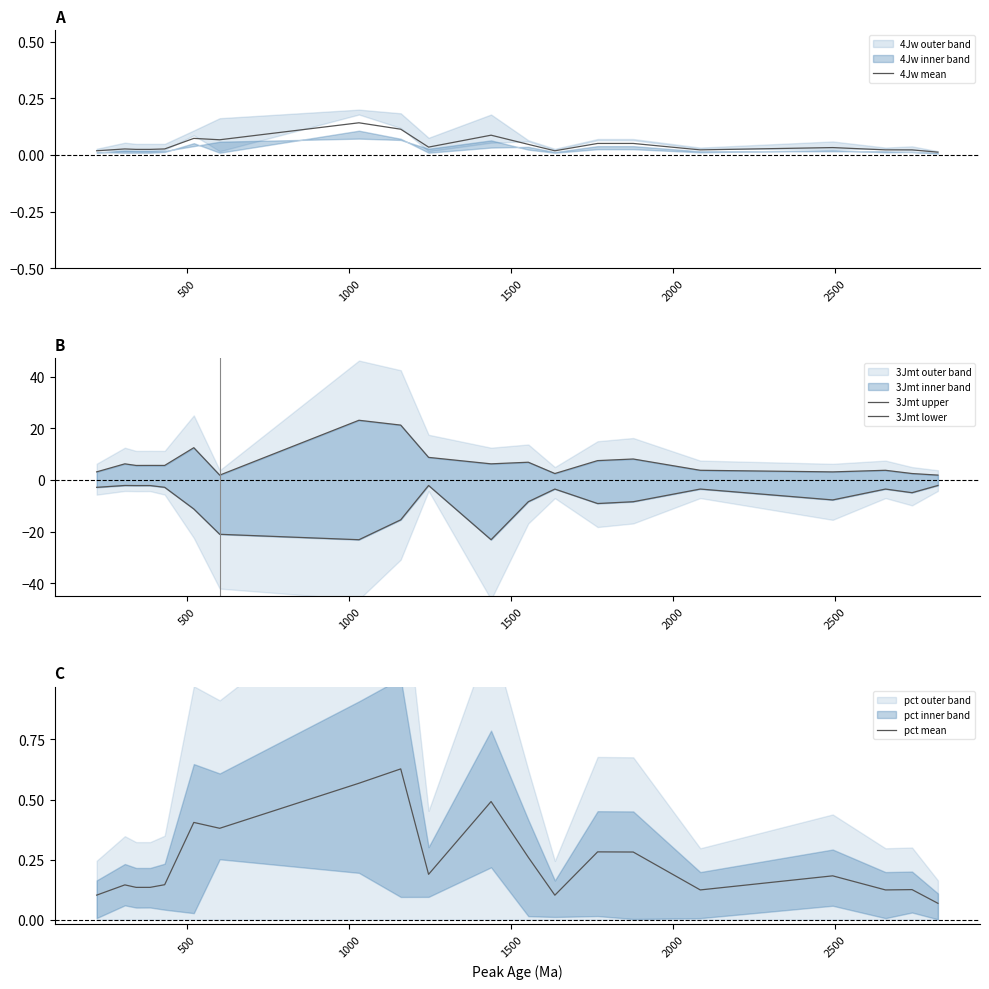

True or false: 3Jmt upper and 3Jmt lower cross at least once.

False